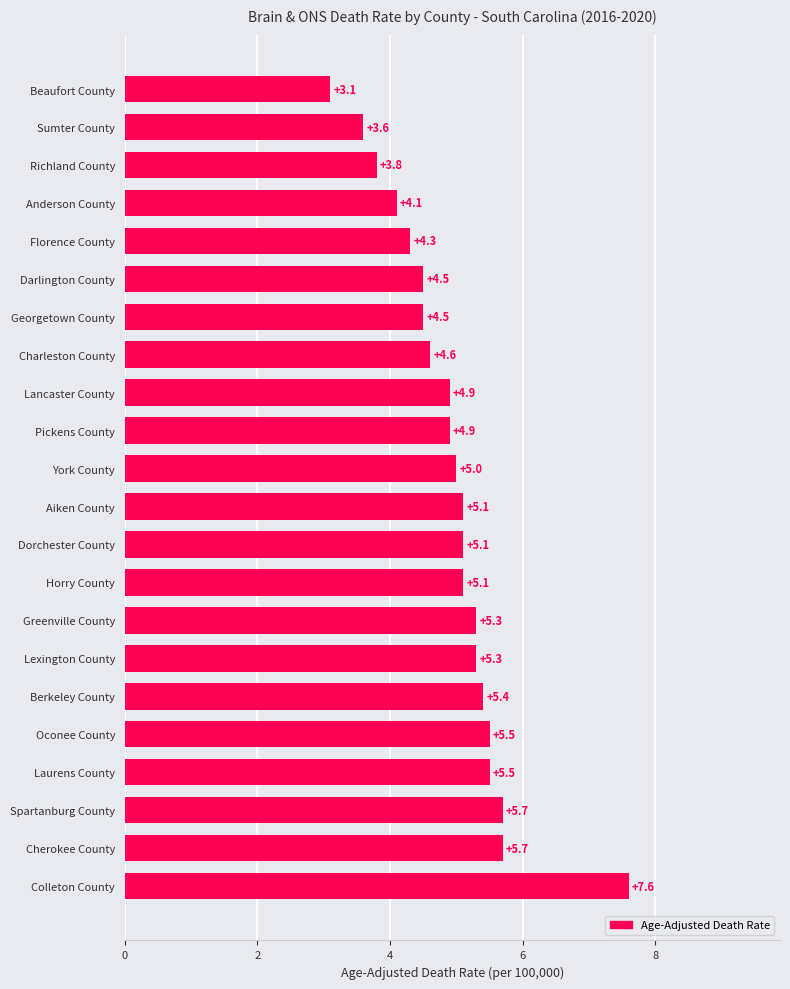

What is the minimum value shown in the chart?

3.1